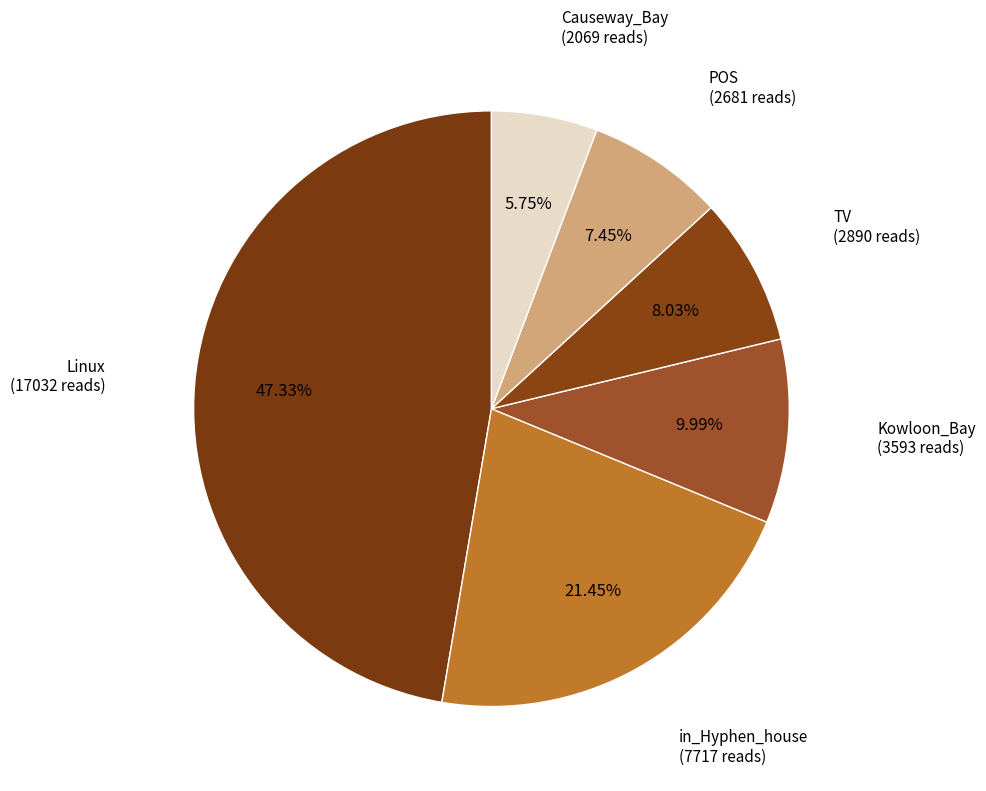

How many segments does this pie chart have?

6